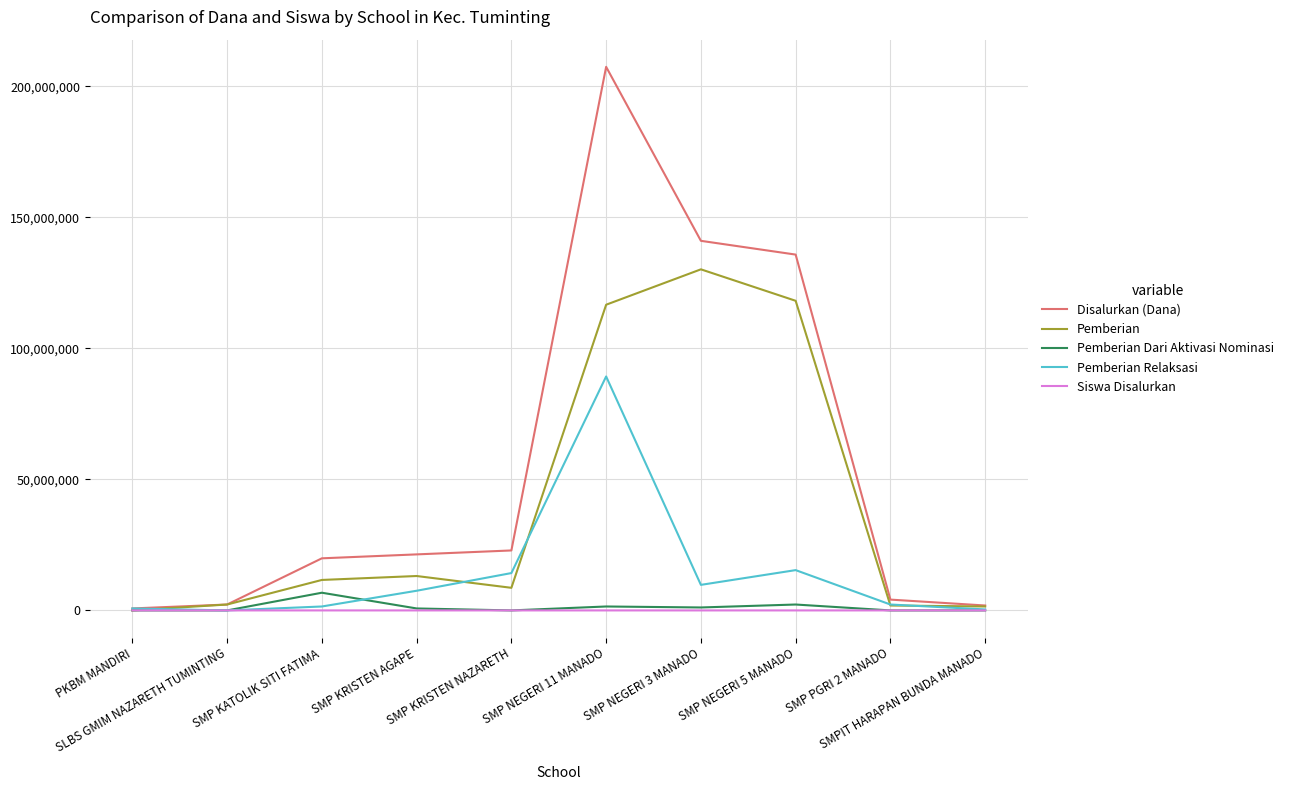

Which series has the largest total across all categories?

Disalurkan (Dana)